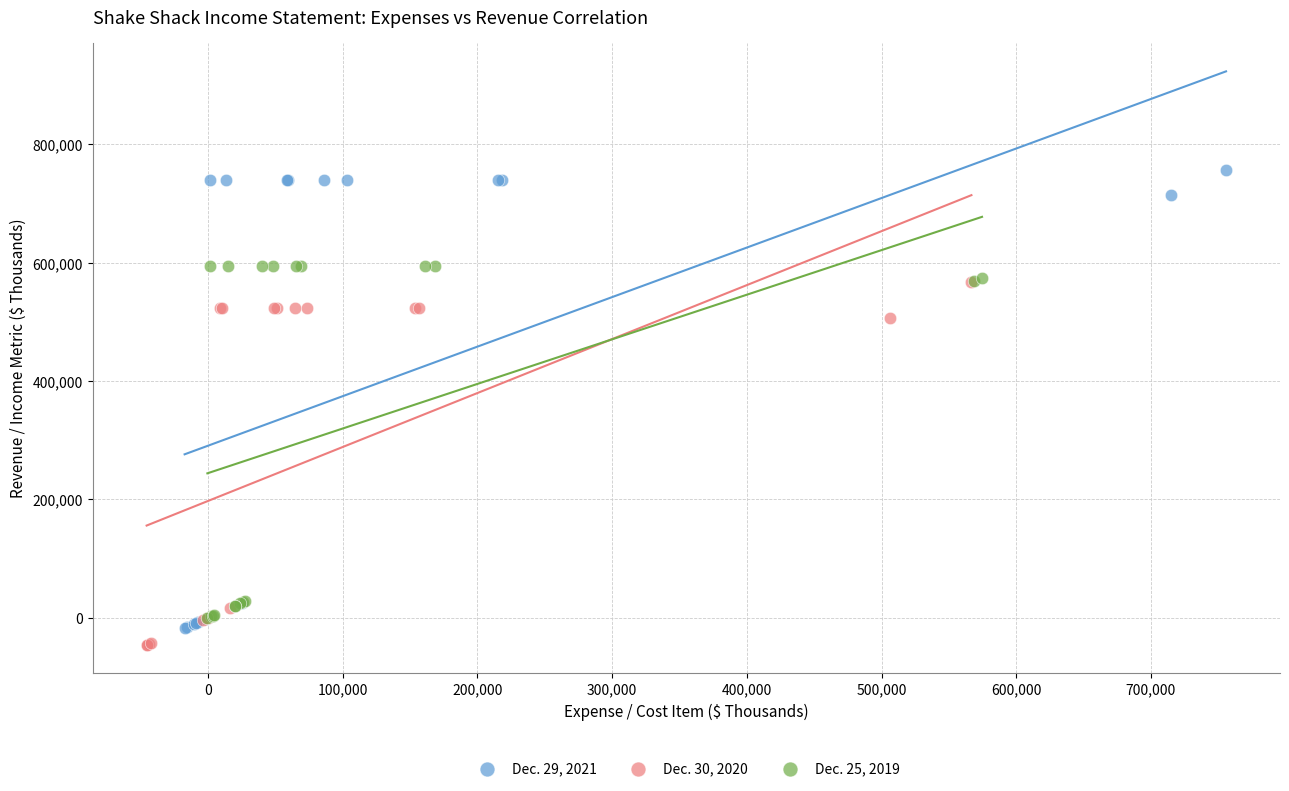

Which series has the widest spread of Y values?

Dec. 29, 2021